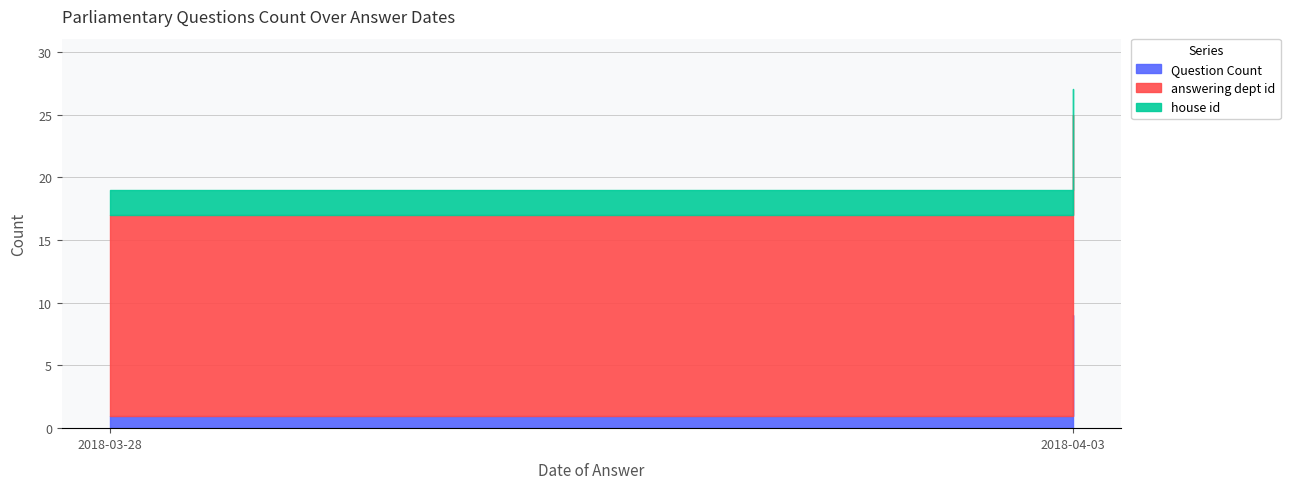

What is the sum of all house id values?

4